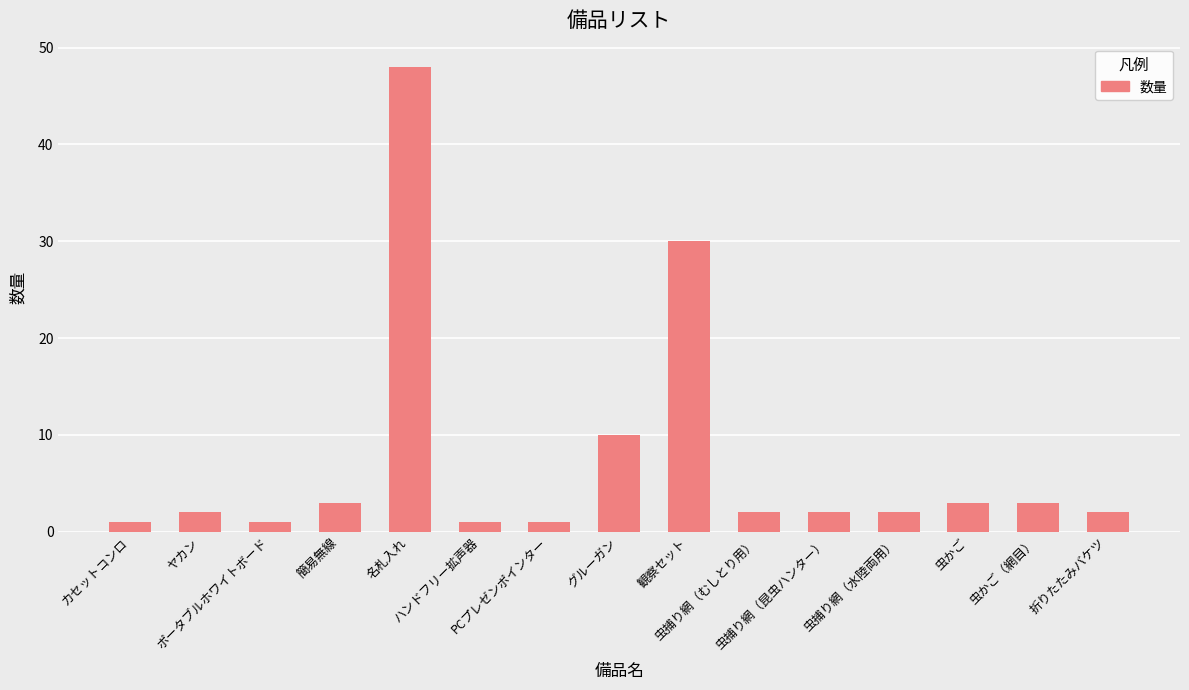

Does the chart contain any negative values?

No